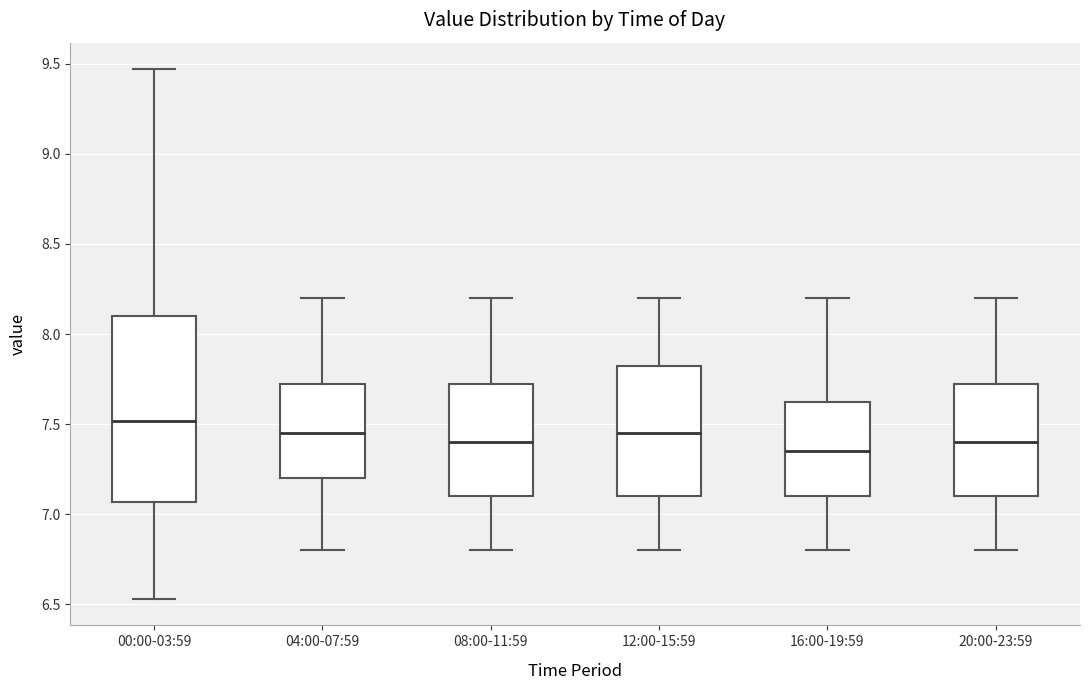

Which box has the highest median line?

00:00-03:59